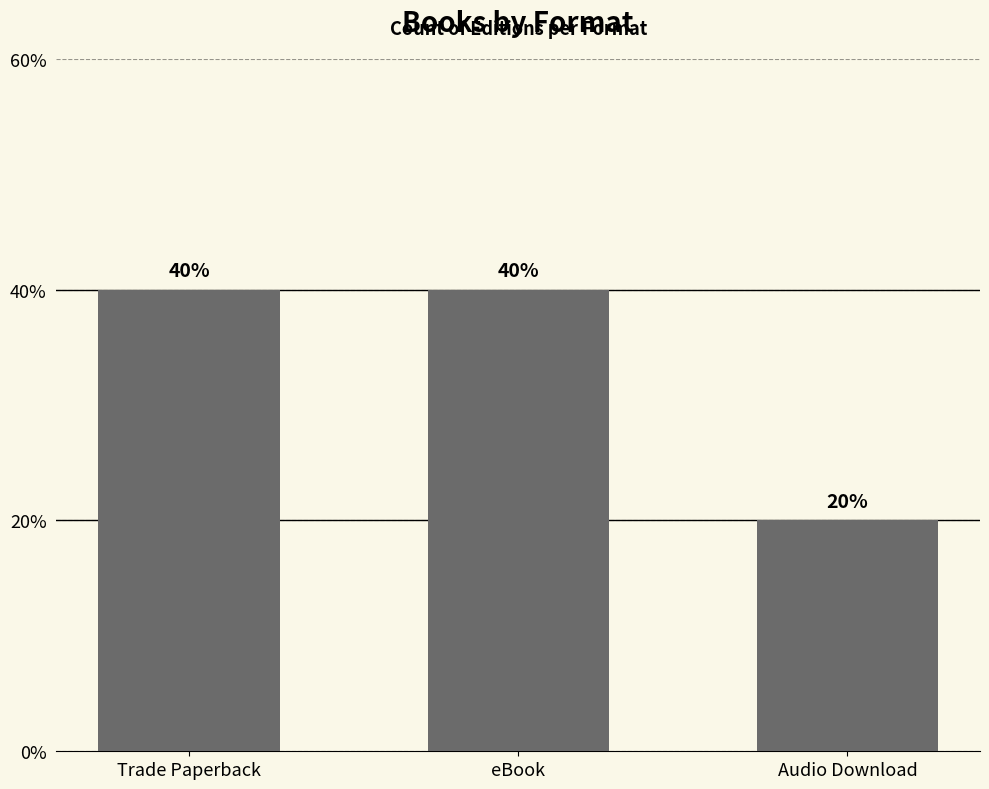

Are the bars horizontal?

No